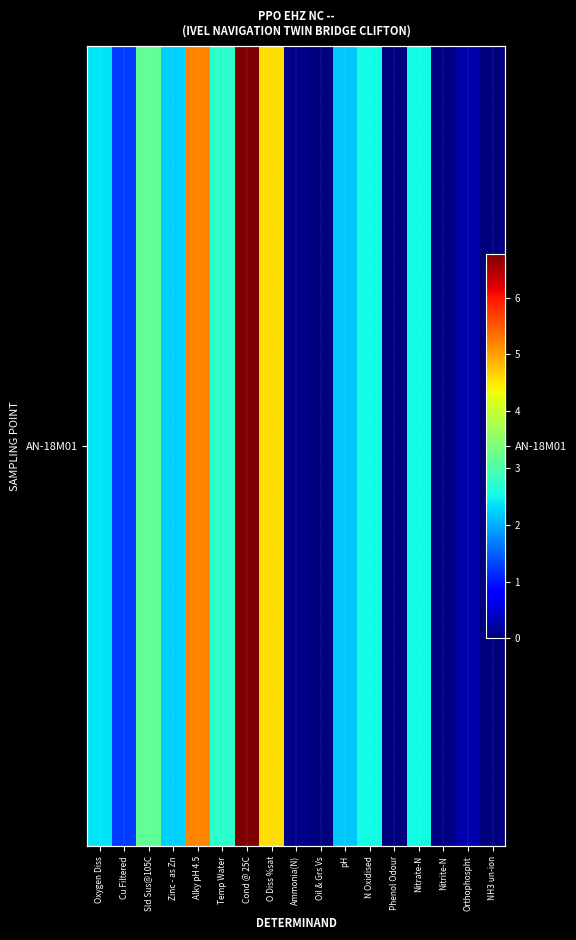

Reading left to right, transcribe all the data shown in this chart.

2.4	1.3	3.2	2.2	5.2	2.7	6.8	4.6	0.1	0.0	2.2	2.5	0.0	2.5	0.1	0.3	0.0